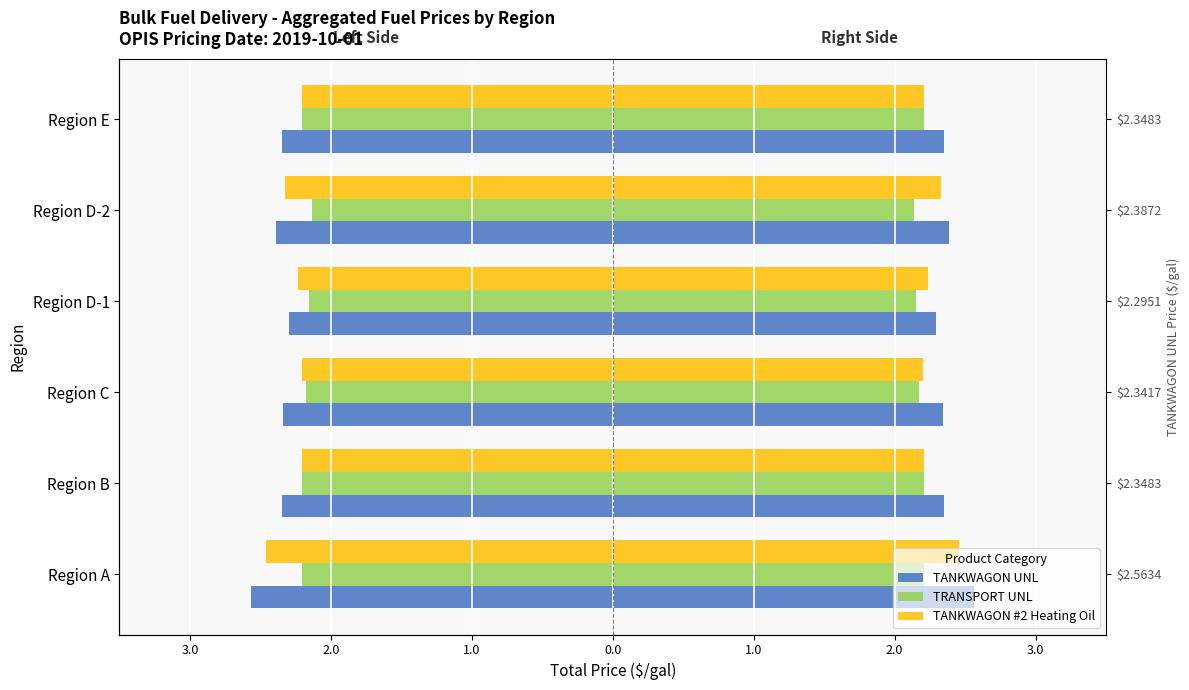

What is the minimum value for TRANSPORT UNL?

-2.2